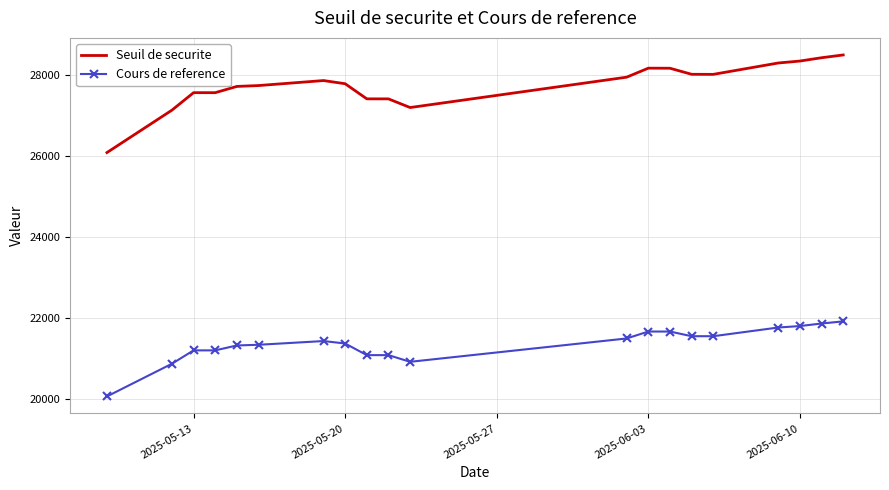

List the series in order of their overall mean, lowest first.

Cours de reference, Seuil de securite